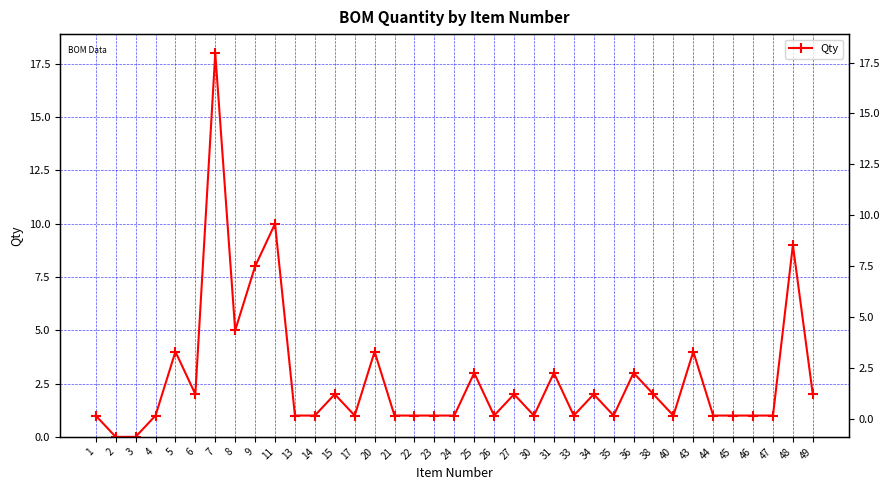

Reading left to right, what are all the values shown in this chart?

1	0	0	1	4	2	18	5	8	10	1	1	2	1	4	1	1	1	1	3	1	2	1	3	1	2	1	3	2	1	4	1	1	1	1	9	2